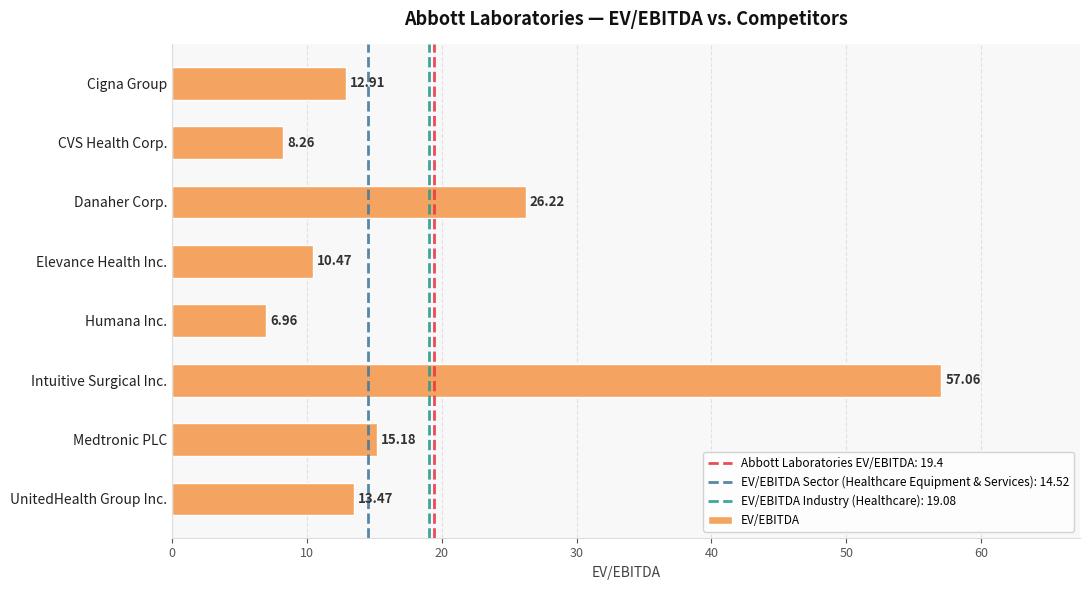

Rank the categories by value from highest to lowest.

Intuitive Surgical Inc., Danaher Corp., Medtronic PLC, UnitedHealth Group Inc., Cigna Group, Elevance Health Inc., CVS Health Corp., Humana Inc.